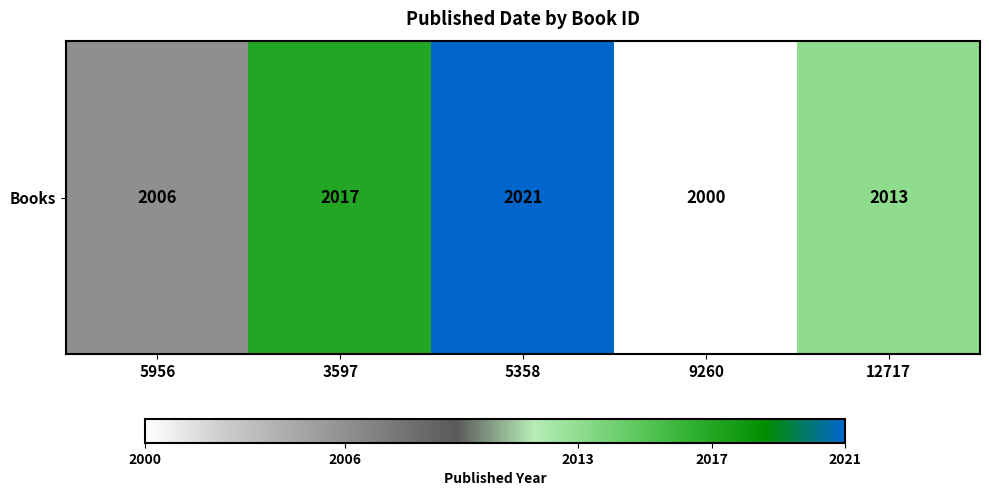

What is the difference between the maximum and minimum values?

21